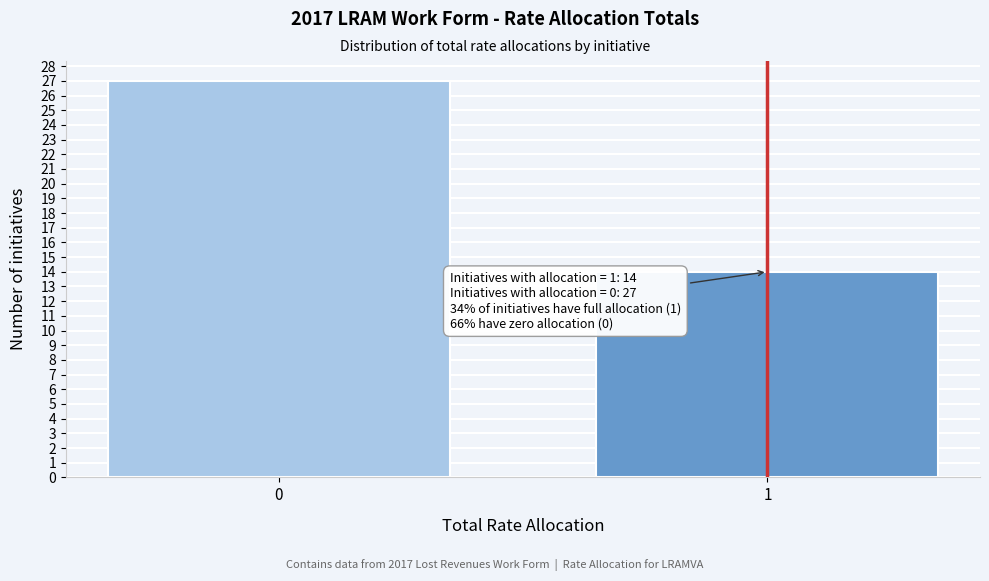

Reading right to left, what are all the values shown in this chart?

14	27